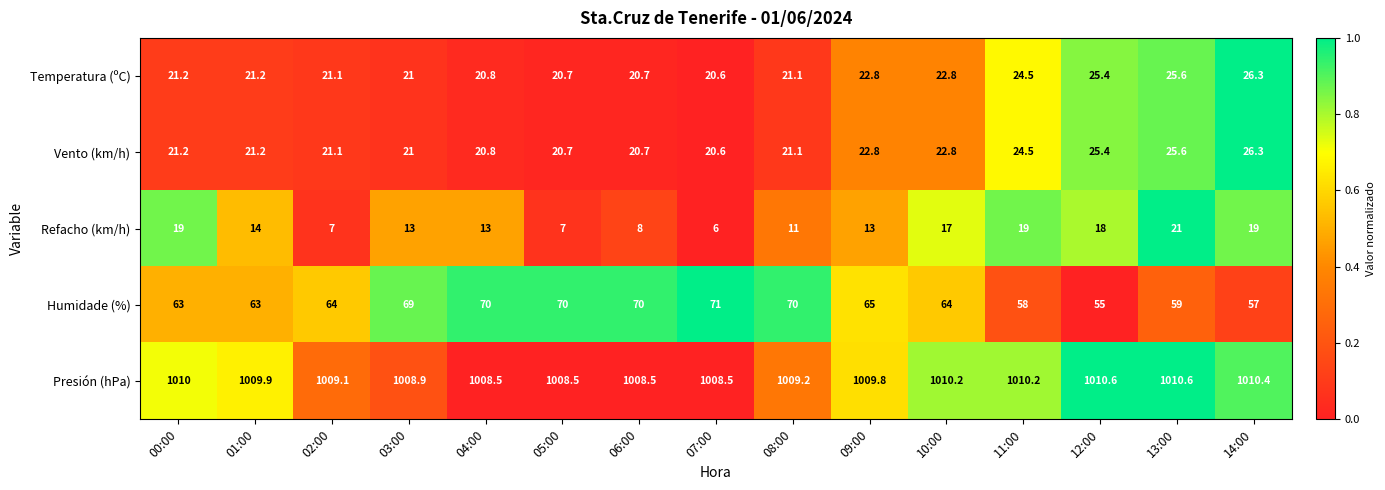

At which category is the sum across all series the highest?

13:00